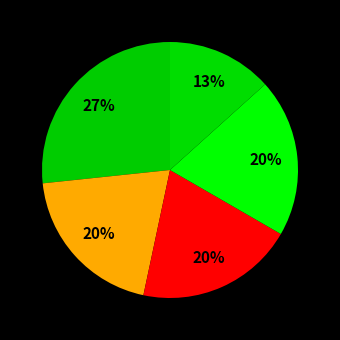

Which category has the biggest portion of the pie?

Night World